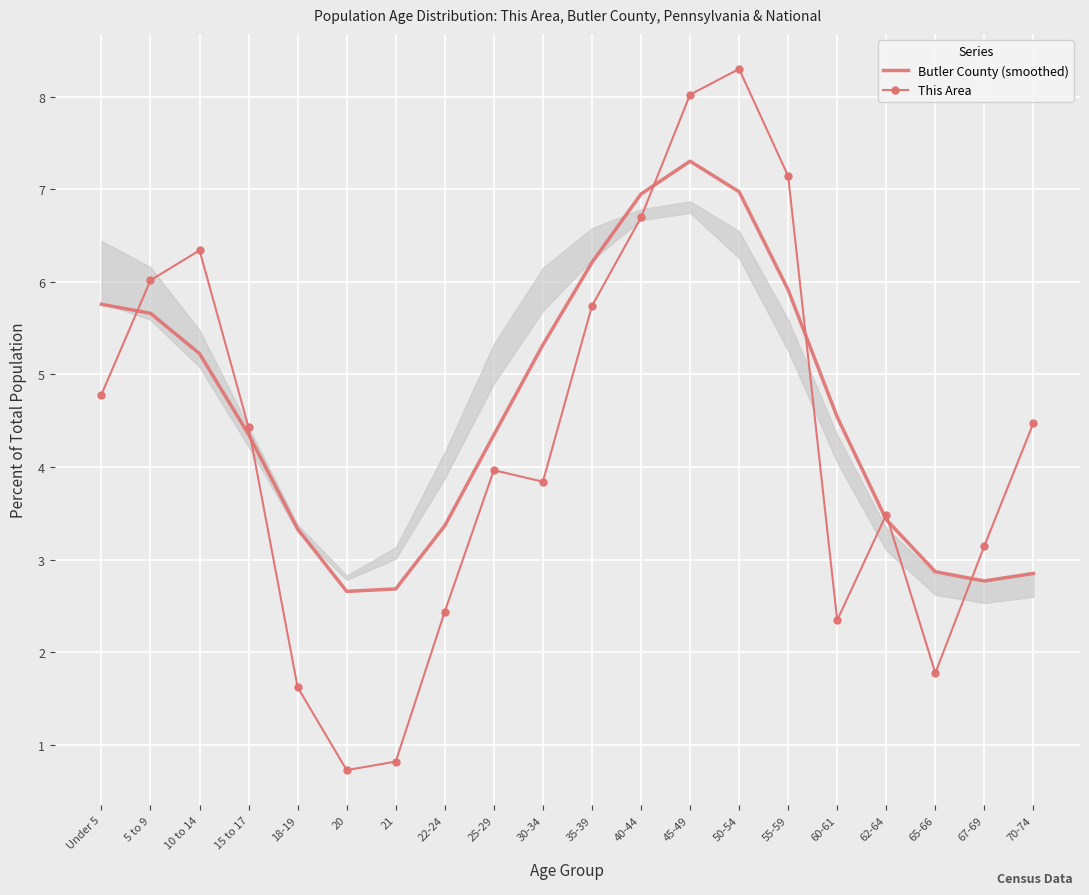

The value of Butler County (smoothed) at 67-69 is 1.4. True or false?

False